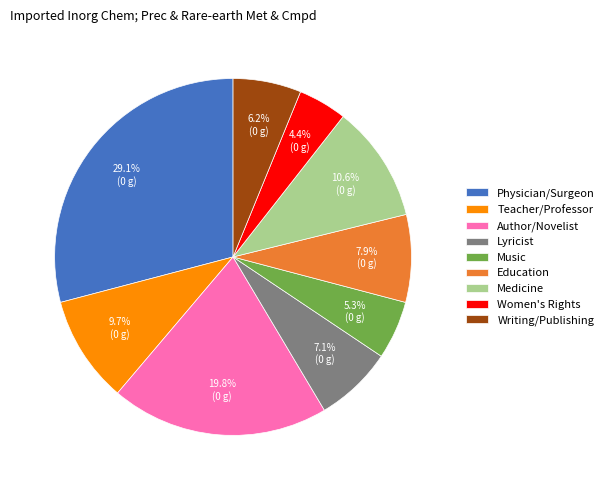

Between Writing/Publishing and Lyricist, which is larger?

Lyricist